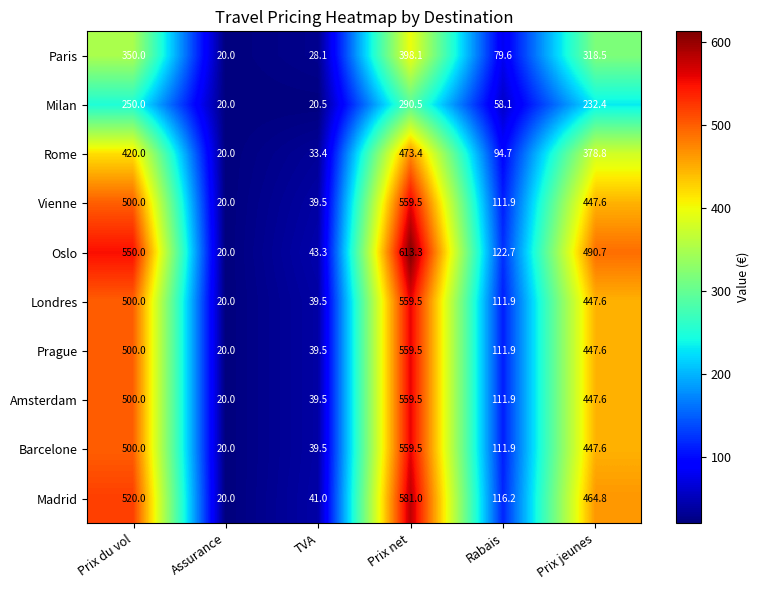

At which category is the sum across all series the highest?

Prix net